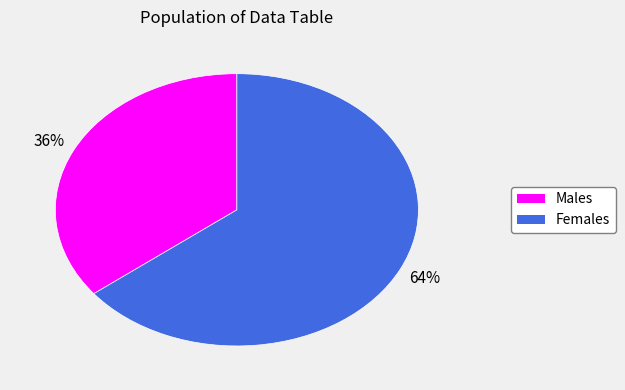

Is there a majority slice in this chart?

Yes